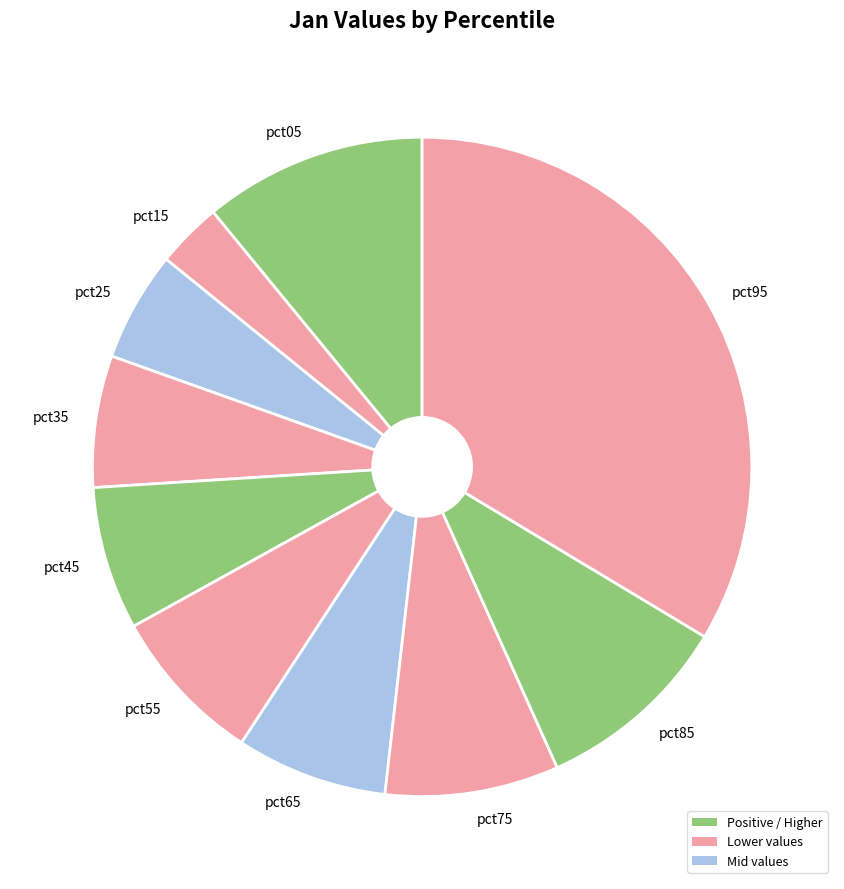

Which category has the smallest portion of the pie?

pct15